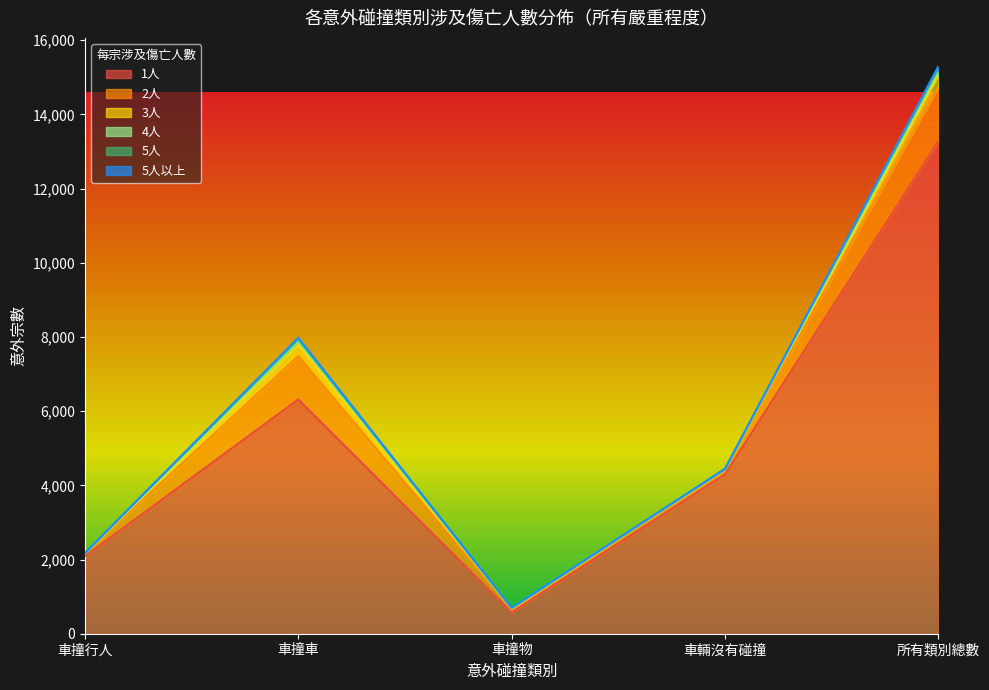

Which series changed the most between 車撞車 and 所有類別總數?

1人